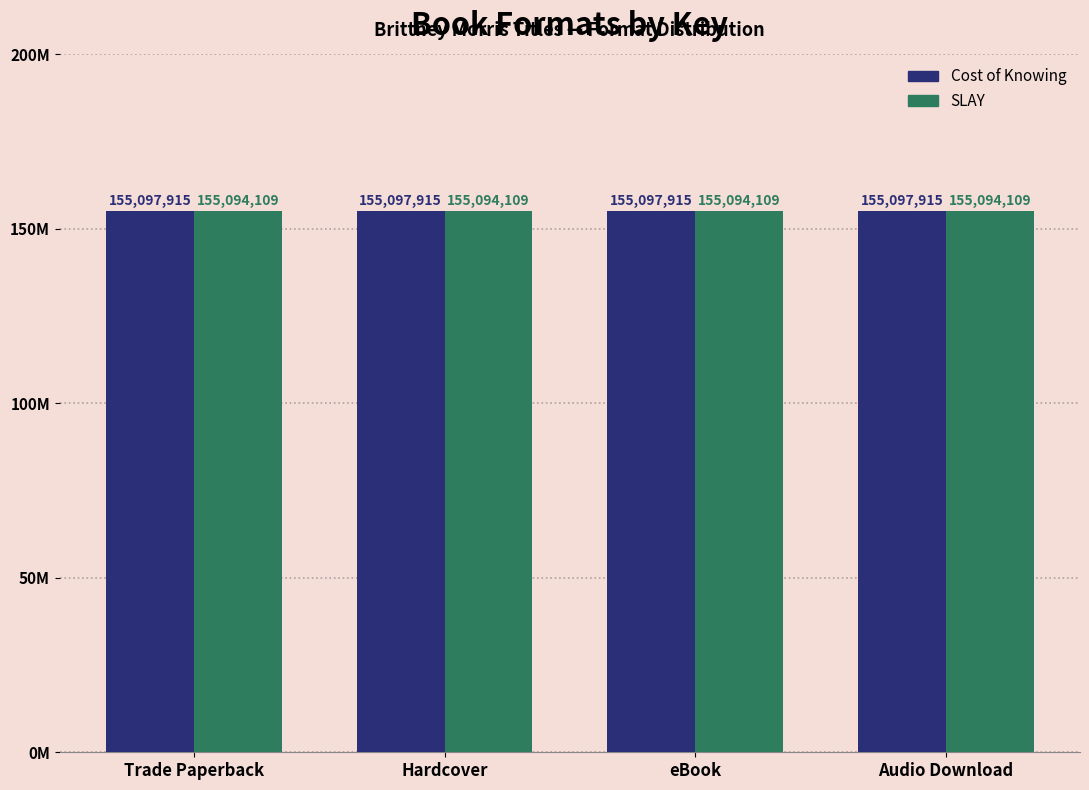

At how many categories does at least one series exceed 155096694?

4